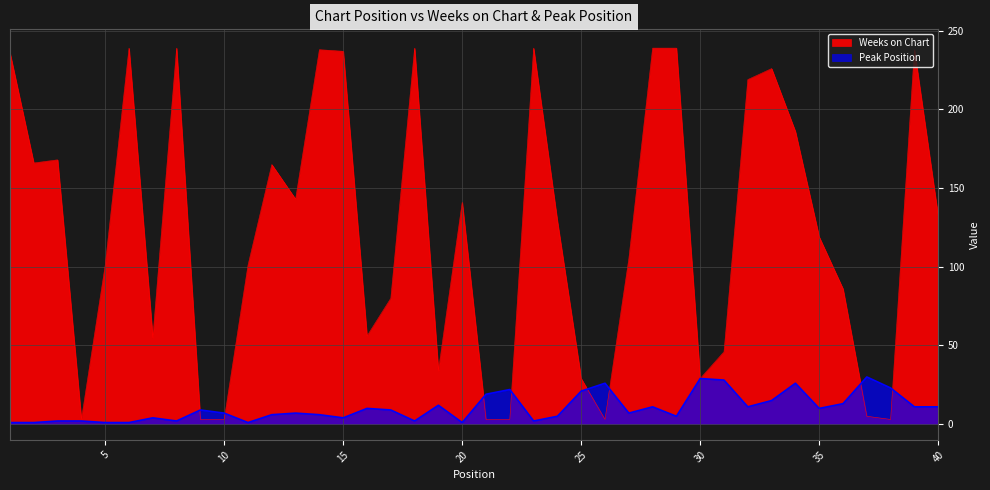

Read the Weeks on Chart value at 27, to the nearest 10.

100